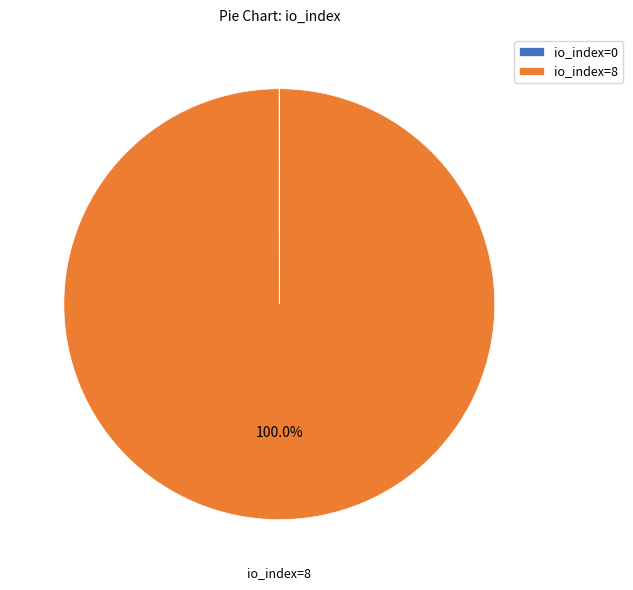

Does any single category account for the majority?

Yes